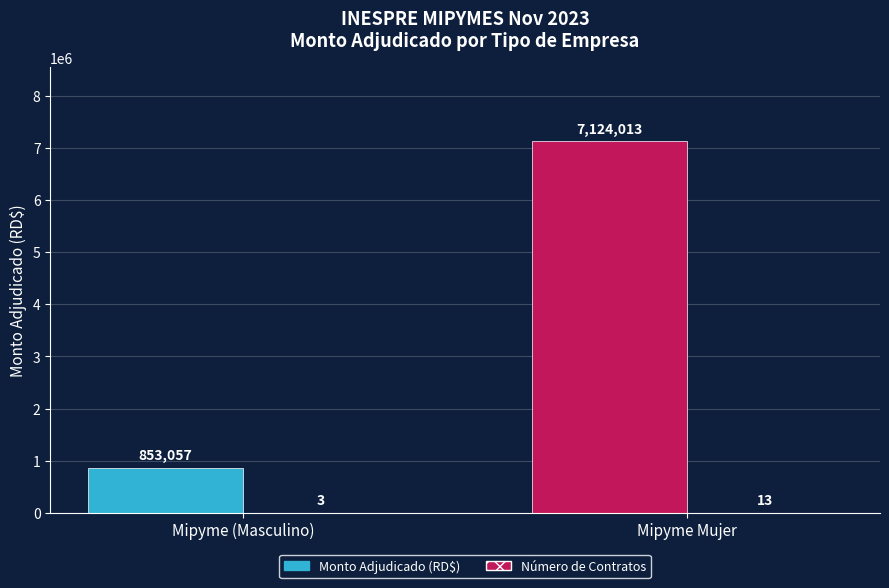

Is the value of Monto Adjudicado (RD$) at Mipyme Mujer greater than the value of Número de Contratos at Mipyme (Masculino)?

Yes